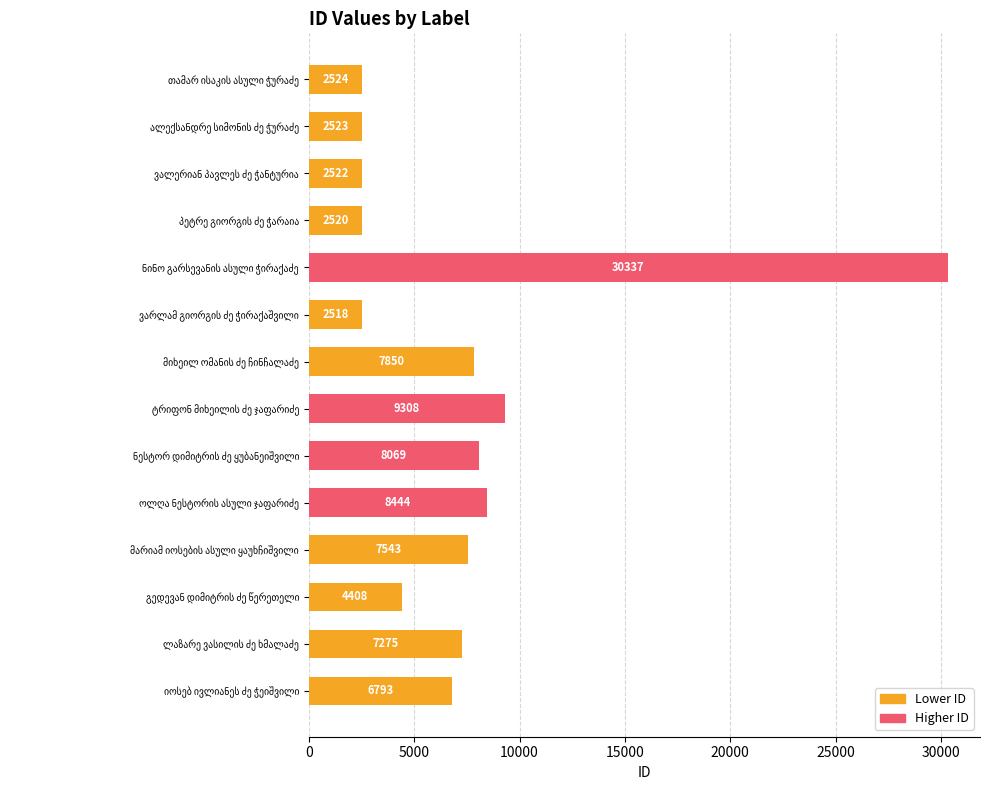

What is the value of the 8th bar from the top?

9308